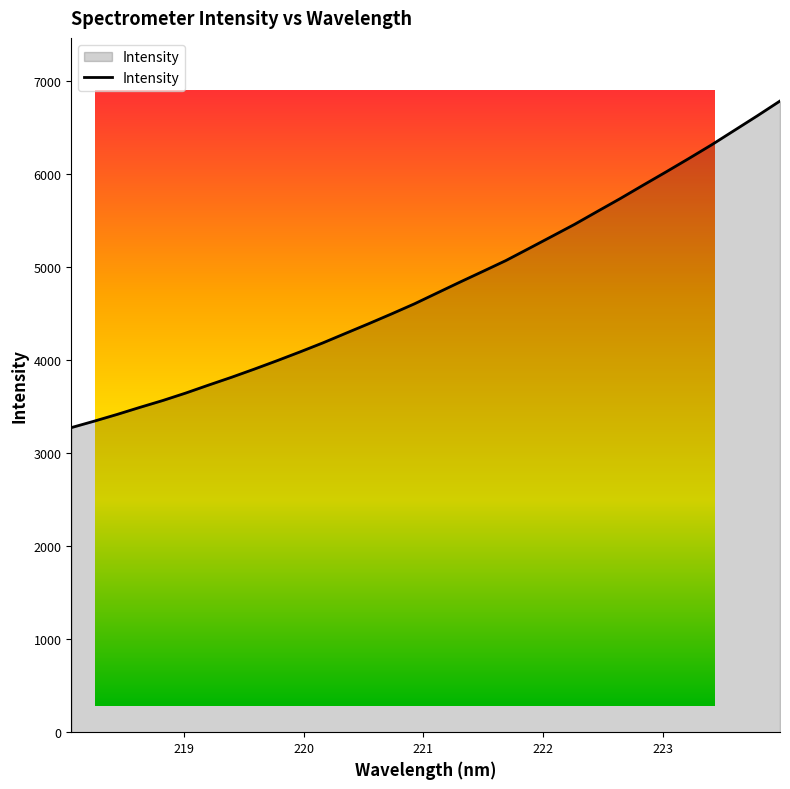

Reading left to right, transcribe all the data shown in this chart.

218.0596=3276.0	218.2508=3345.4	218.442=3417.8	218.6332=3494.0	218.8244=3567.7	219.0156=3647.8	219.2067=3733.5	219.3979=3817.3	219.589=3905.4	219.7801=3996.6	219.9712=4090.7	220.1623=4187.9	220.3533=4291.1	220.5444=4393.9	220.7354=4499.3	220.9264=4607.5	221.1174=4725.1	221.3083=4842.3	221.4993=4957.1	221.6902=5073.0	221.8812=5201.8	222.0721=5331.4	222.263=5461.6	222.4538=5600.9	222.6447=5739.0	222.8355=5882.7	223.0264=6024.8	223.2172=6169.4	223.408=6317.0	223.5987=6472.7	223.7895=6628.8	223.9802=6789.0